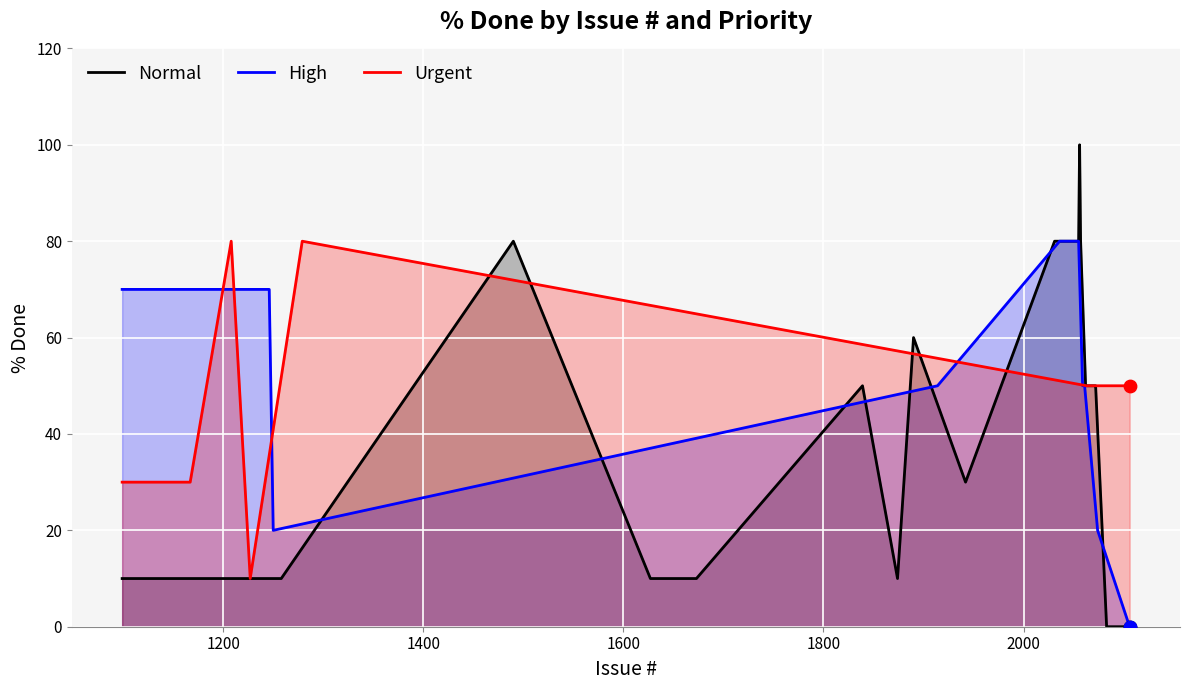

What are all the series names shown in the legend?

Normal, High, Urgent